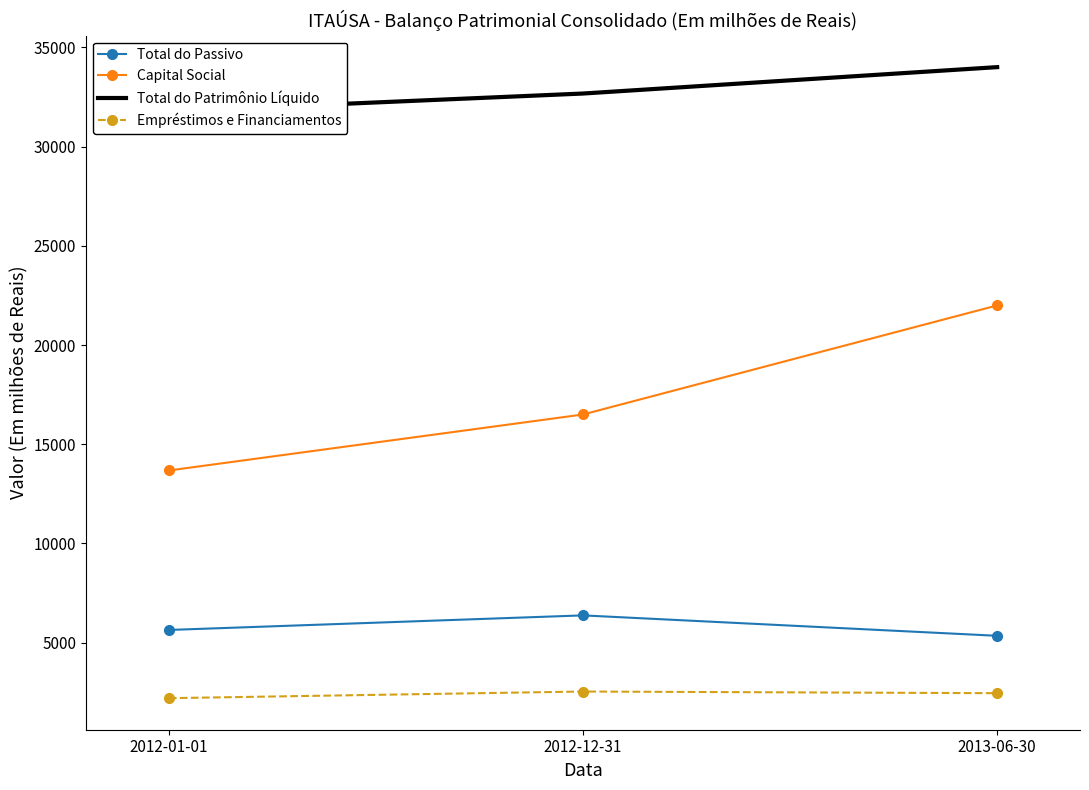

At how many categories does at least one series exceed 25968?

3